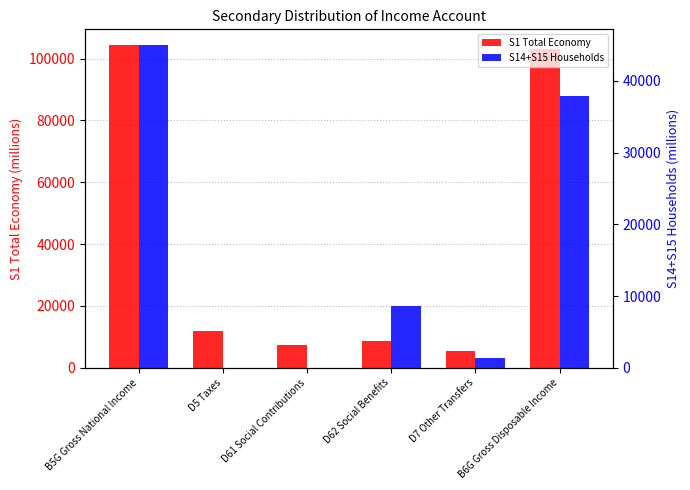

List the series in order of their overall mean, highest first.

S1 Total Economy, S14+S15 Households